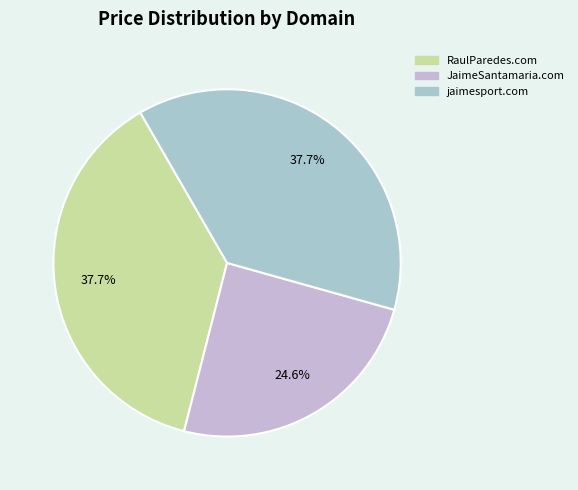

To the nearest percent, what is the combined percentage of jaimesport.com and JaimeSantamaria.com?

62%